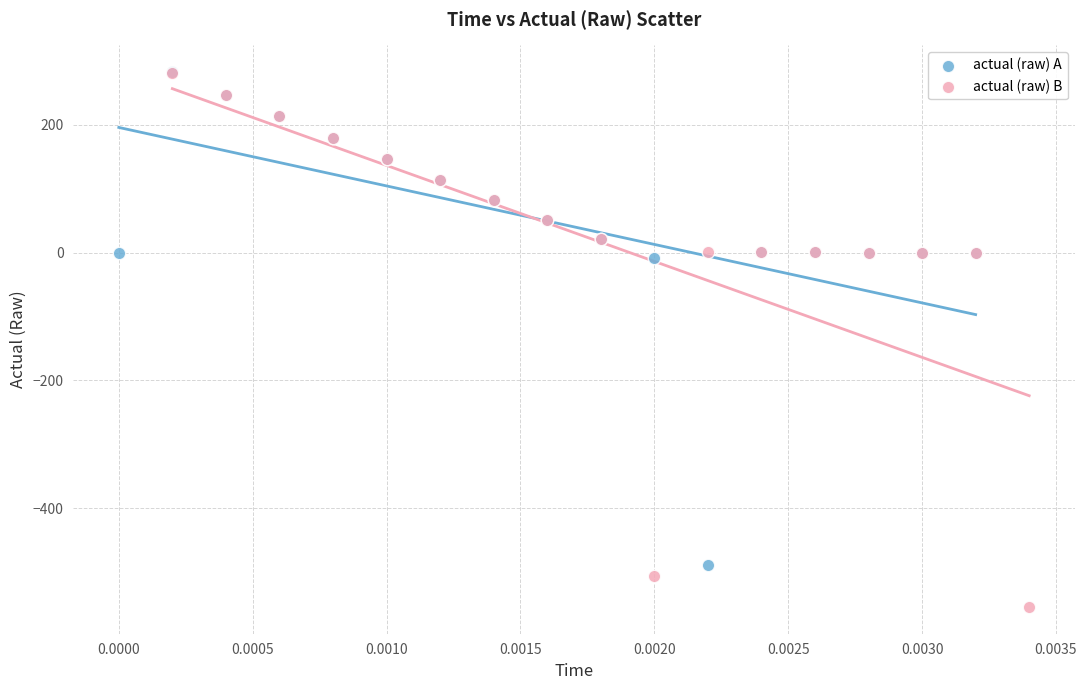

Which series has the widest spread of Y values?

actual (raw) B